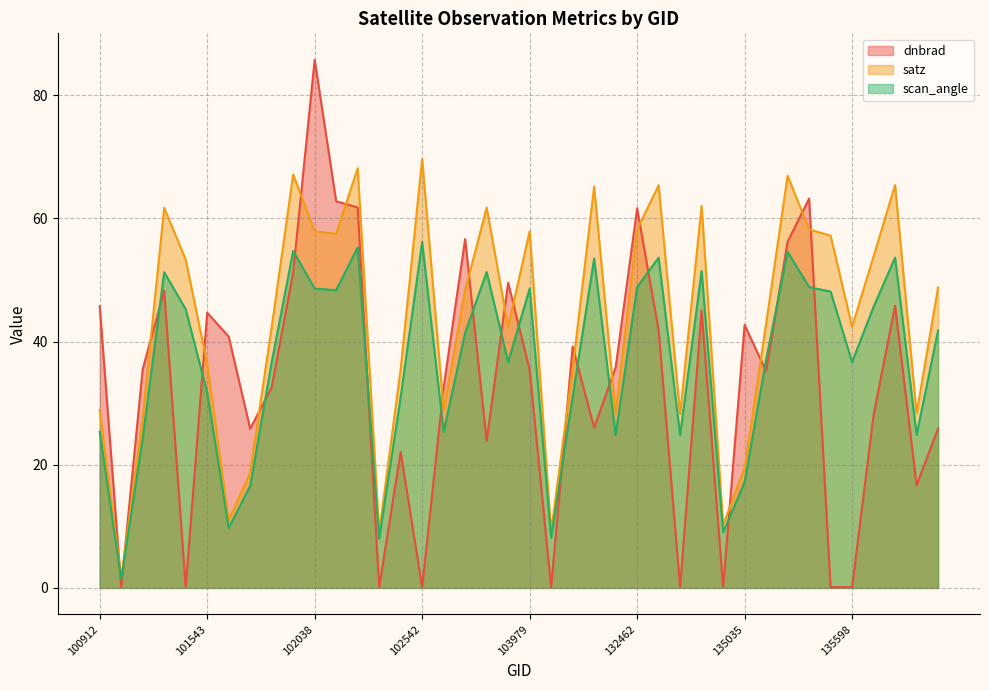

Where does the dnbrad series first go above 35?

100912